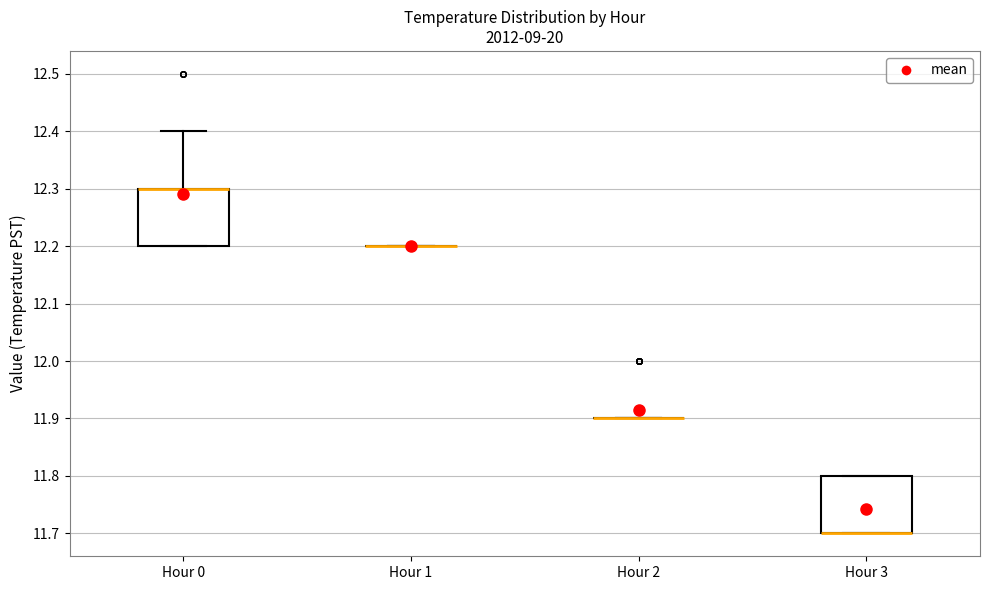

Reading left to right, read every box against the y-axis: the position of its median line, the range the box covers, and the ends of its whiskers. The values are not printed on the chart, so give them approximately, as read against the axis.

Hour 0: median 12.3 (drawn on the box's upper edge), box 12.2 to 12.3, whiskers 12.2 to 12.4
Hour 1: box collapsed to a line at 12.2, whiskers 12.2 to 12.2
Hour 2: box collapsed to a line at 11.9, whiskers 11.9 to 11.9
Hour 3: median 11.7 (drawn on the box's lower edge), box 11.7 to 11.8, whiskers 11.7 to 11.8